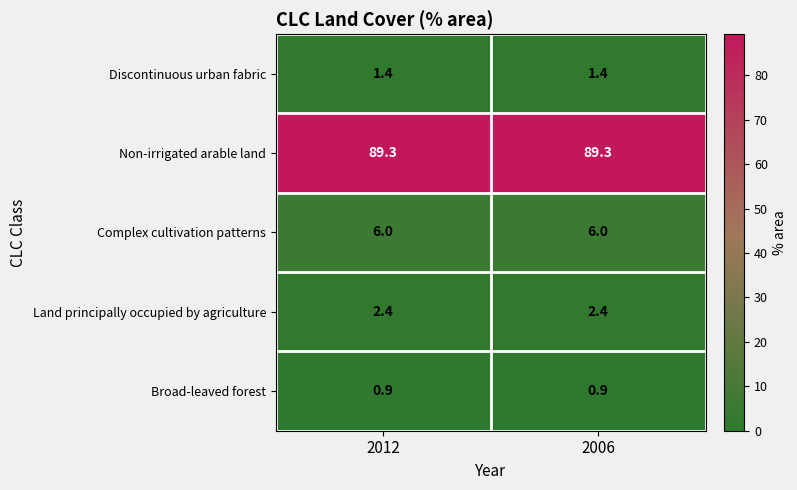

What is the difference between the highest and lowest values at 2006?

88.4